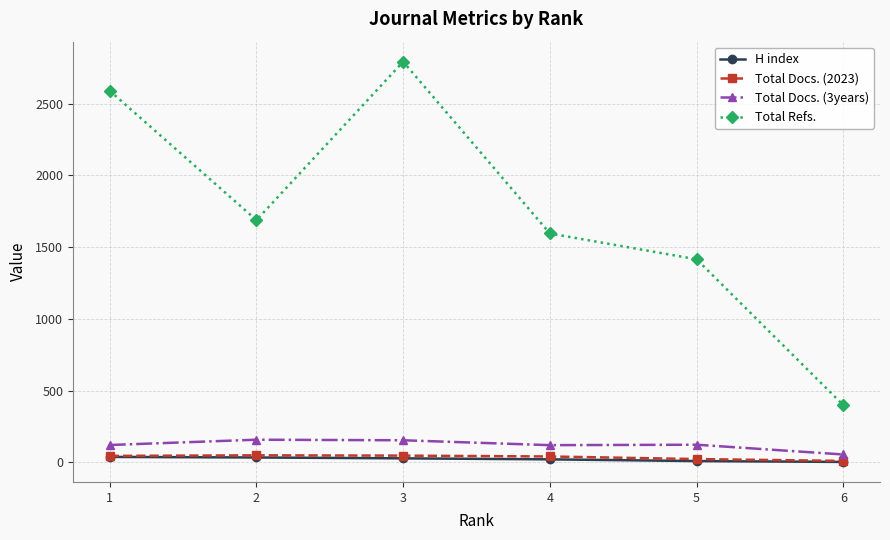

How many interior local valleys does the Total Refs. series have?

1